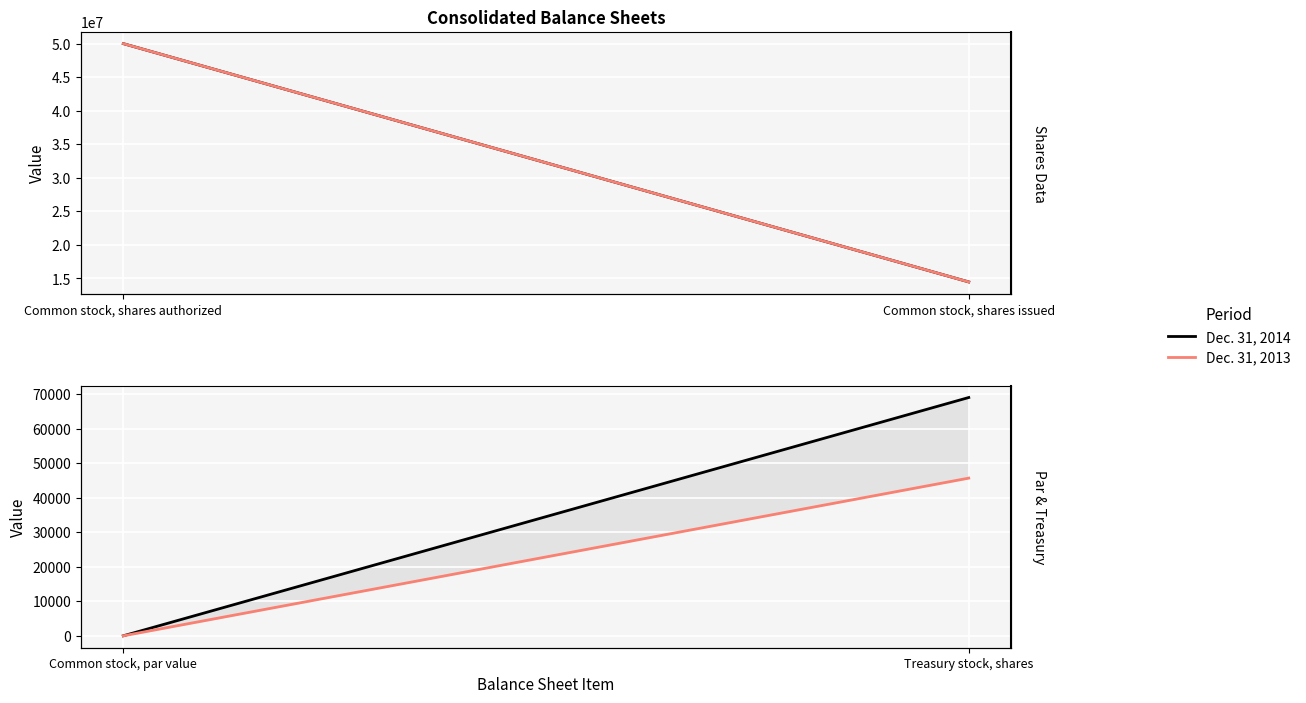

What is the label of the 1st point from the left?

Common stock, par value